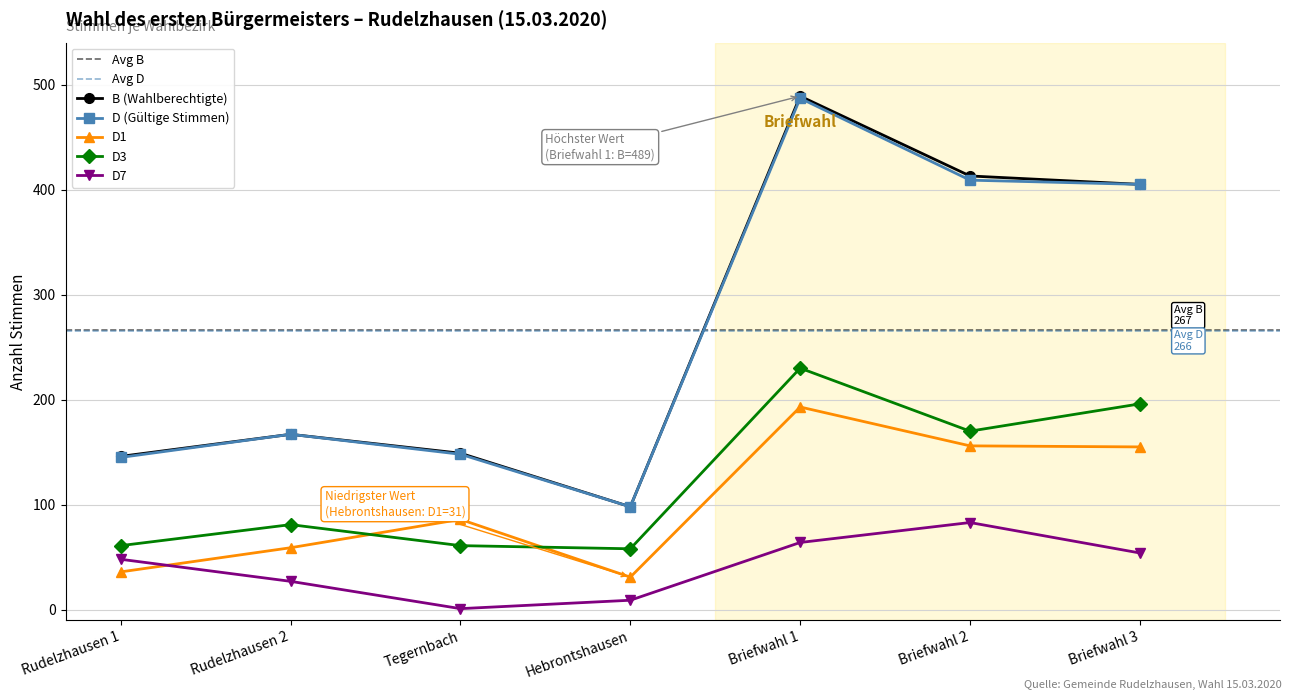

True or false: B (Wahlberechtigte) and D7 cross at least once.

False